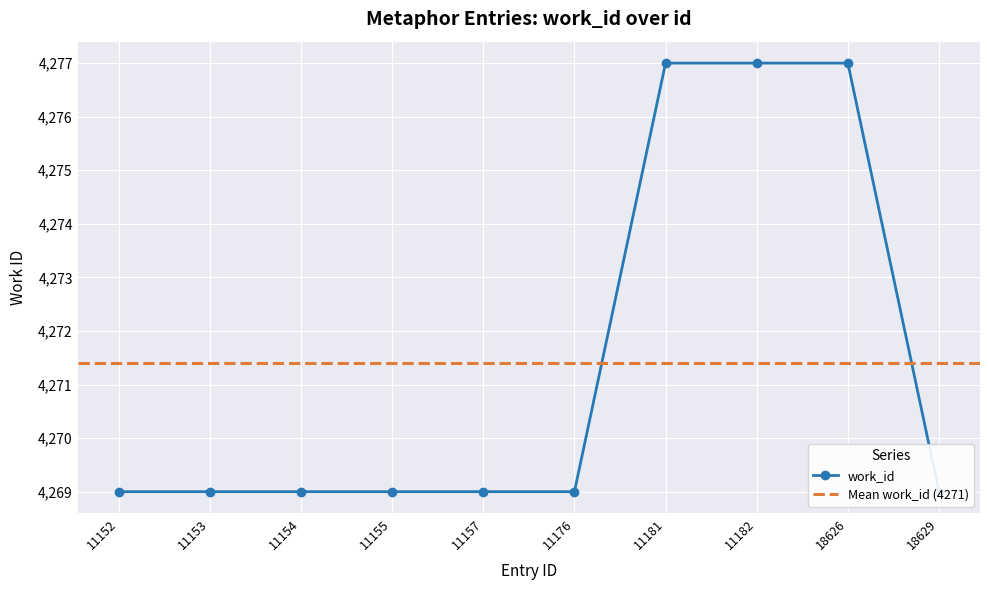

What is the maximum value shown in the chart?

4277